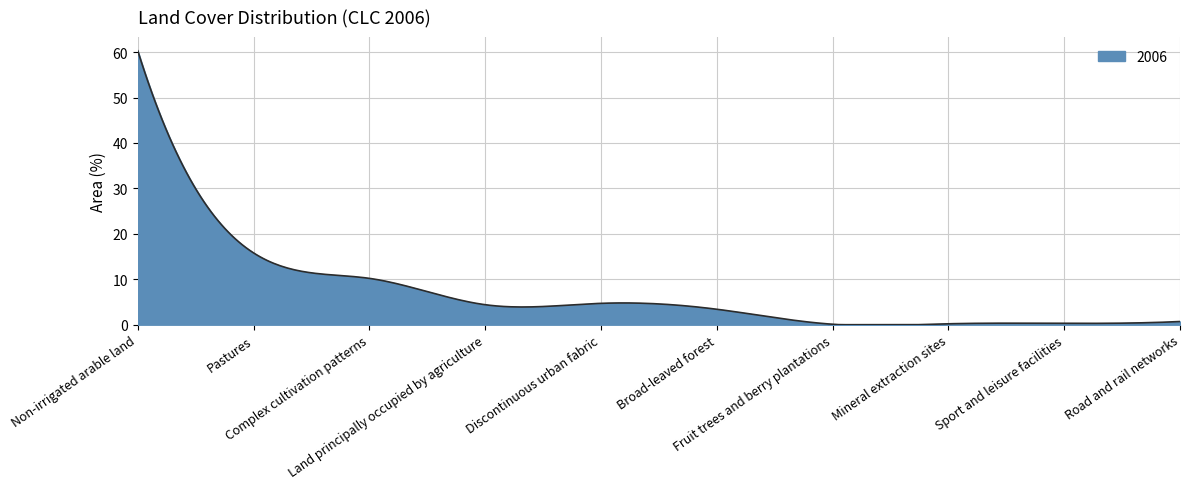

What is the difference between the maximum and minimum values?

60.3